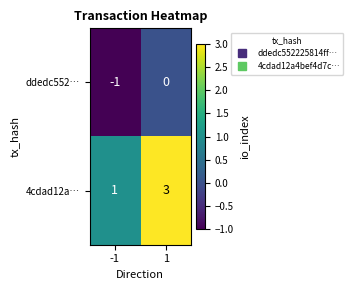

Reading left to right, what are all the values shown in this chart?

ddedc552…: -1=-1	1=0
4cdad12a…: -1=1	1=3